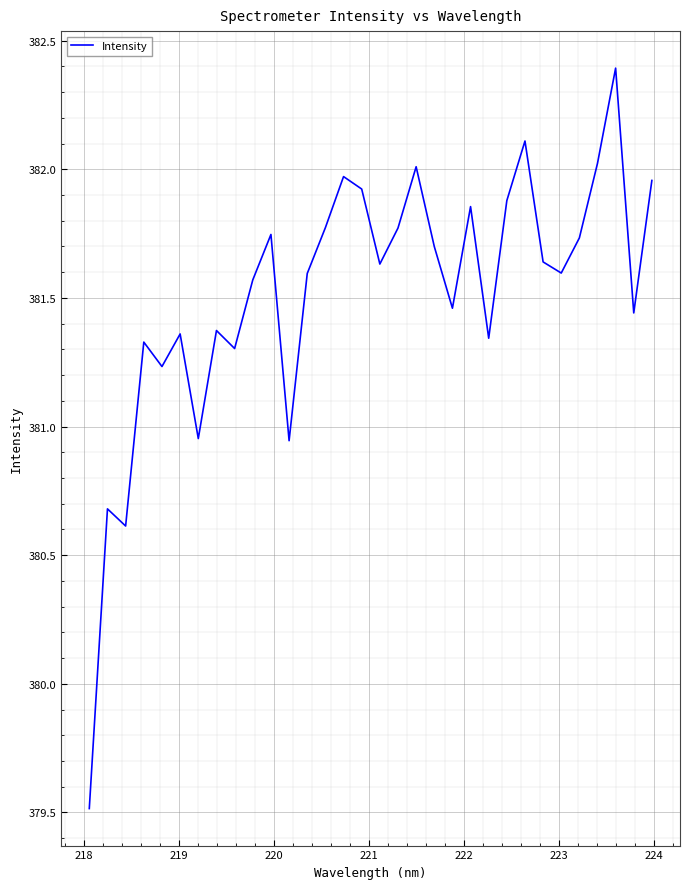

What is the difference between the maximum and minimum values?

2.9